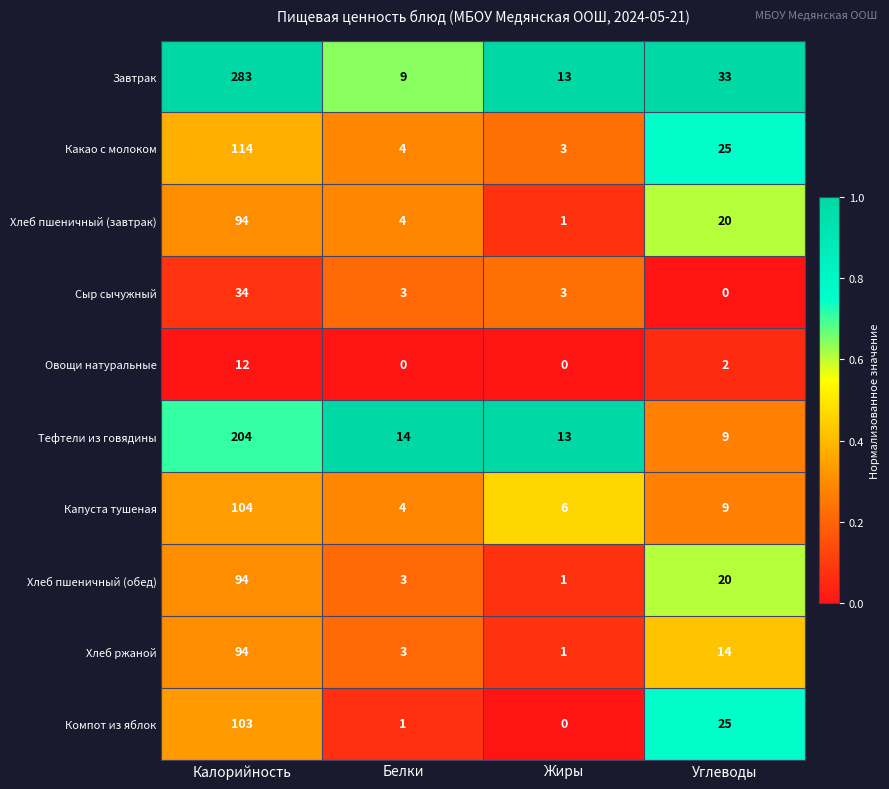

At which category is the sum across all series the highest?

Калорийность